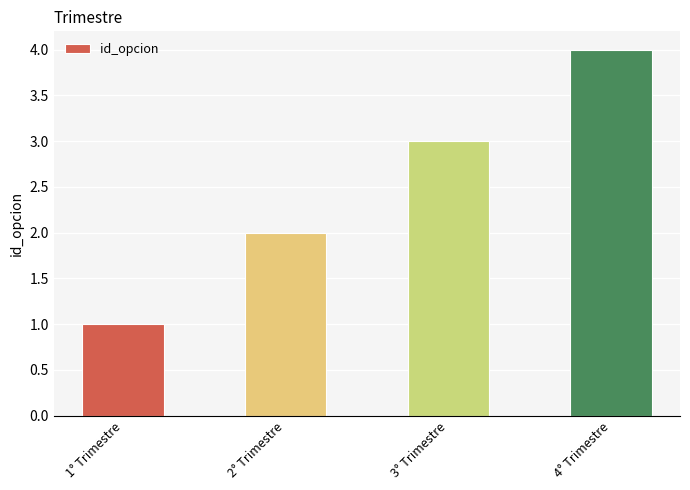

True or false: the data shows 3 at 3° Trimestre.

True